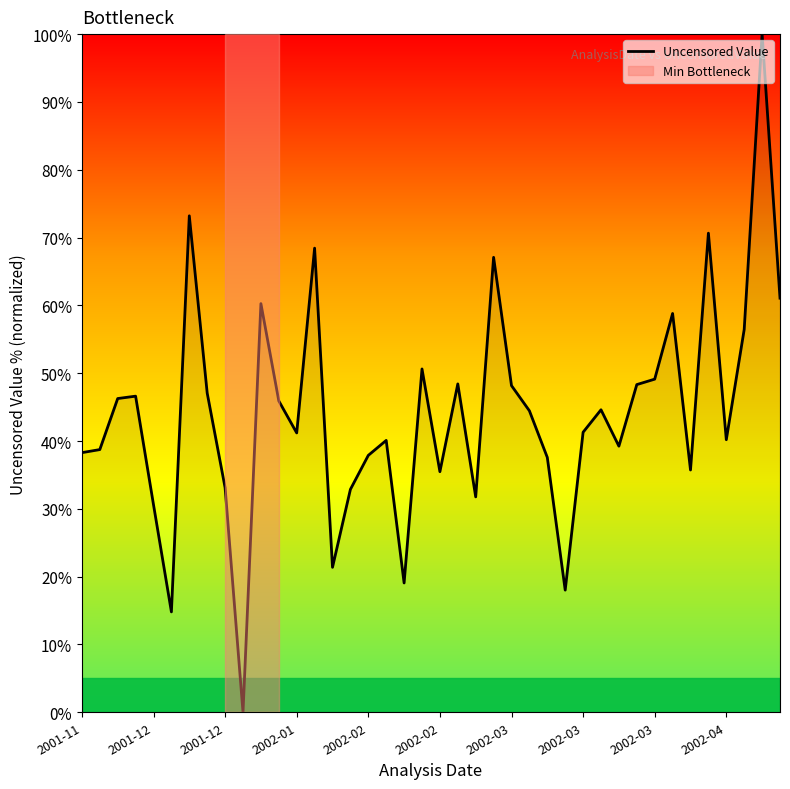

What is the greatest value displayed?

100.0